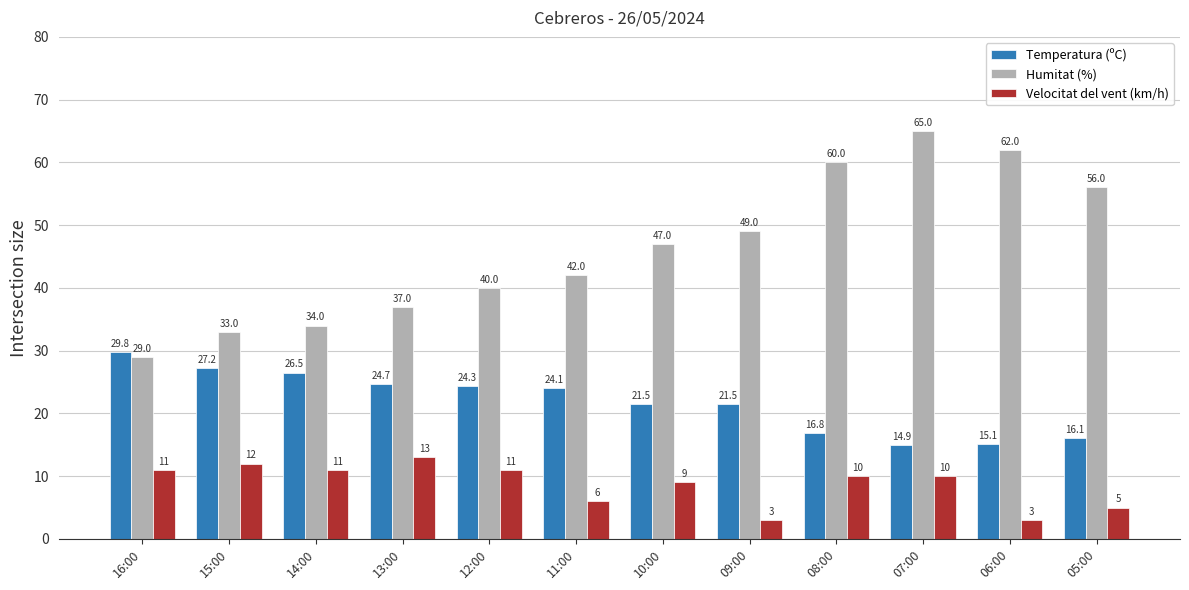

At which category does the chart reach its peak across all series?

07:00